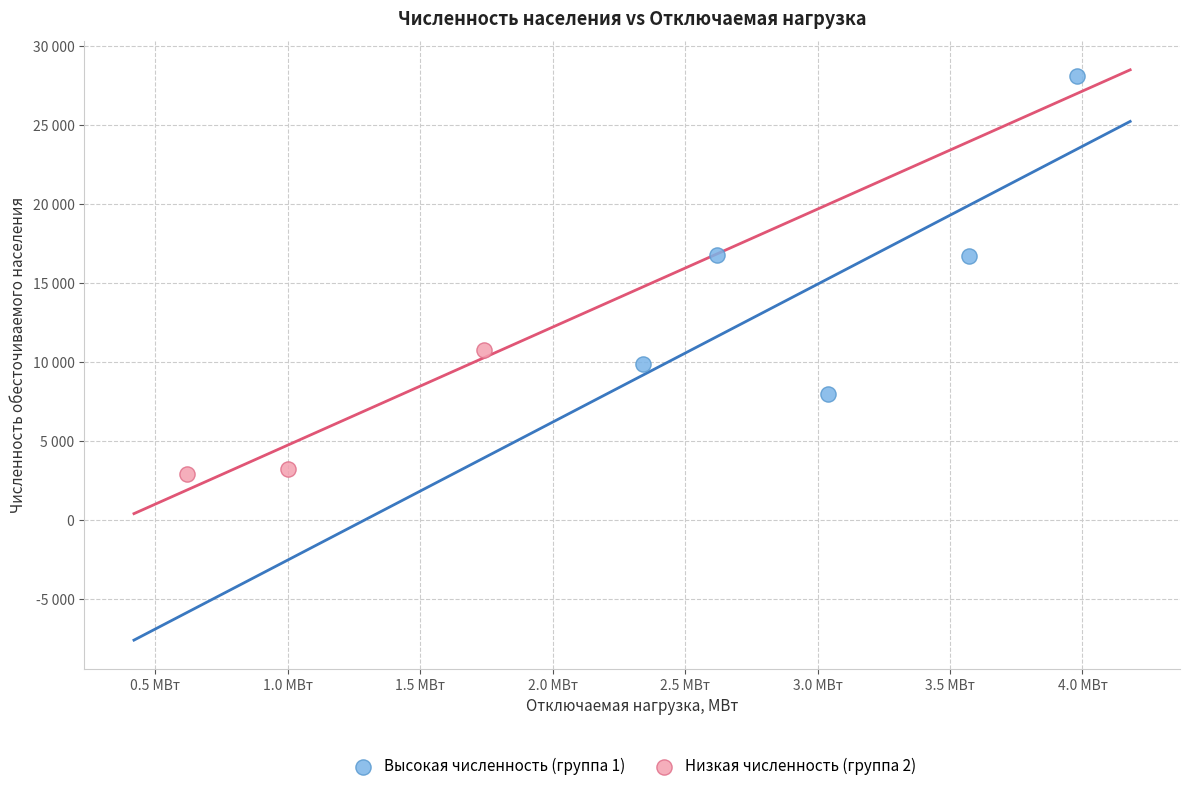

Which series reaches the maximum Y coordinate?

Высокая численность (группа 1)